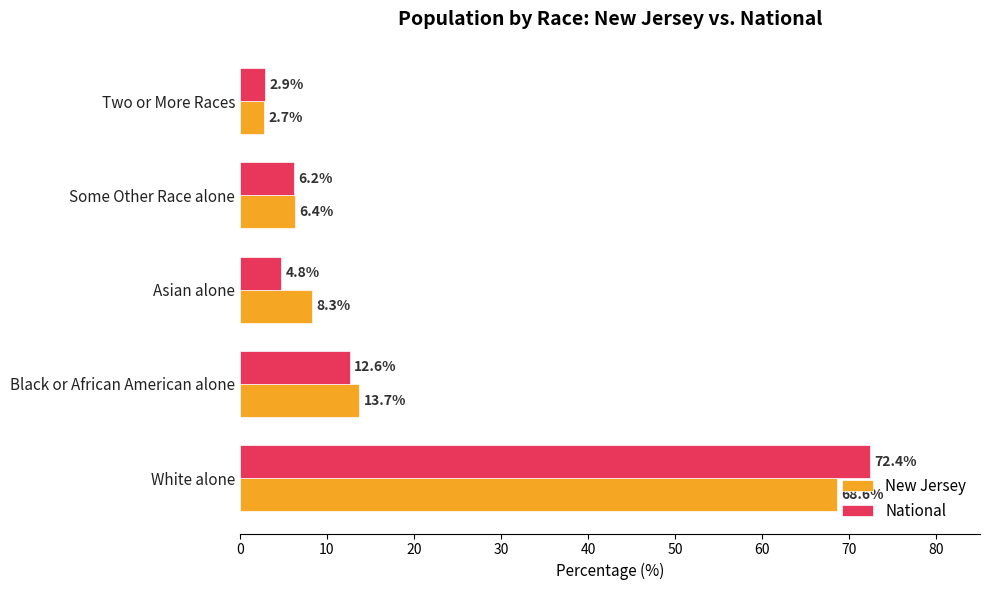

Rank the series by their maximum value, from highest to lowest.

National, New Jersey